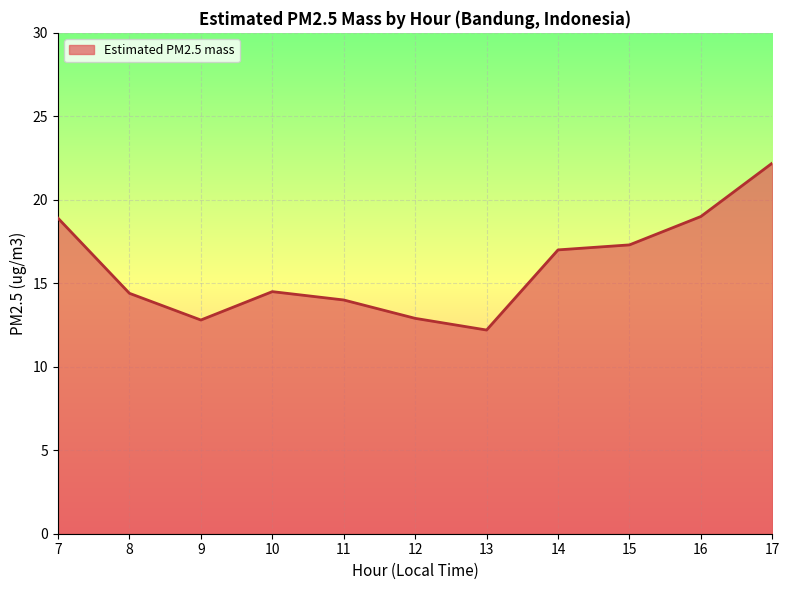

Approximately how many times larger is the value at 10 compared to 9?

1.1